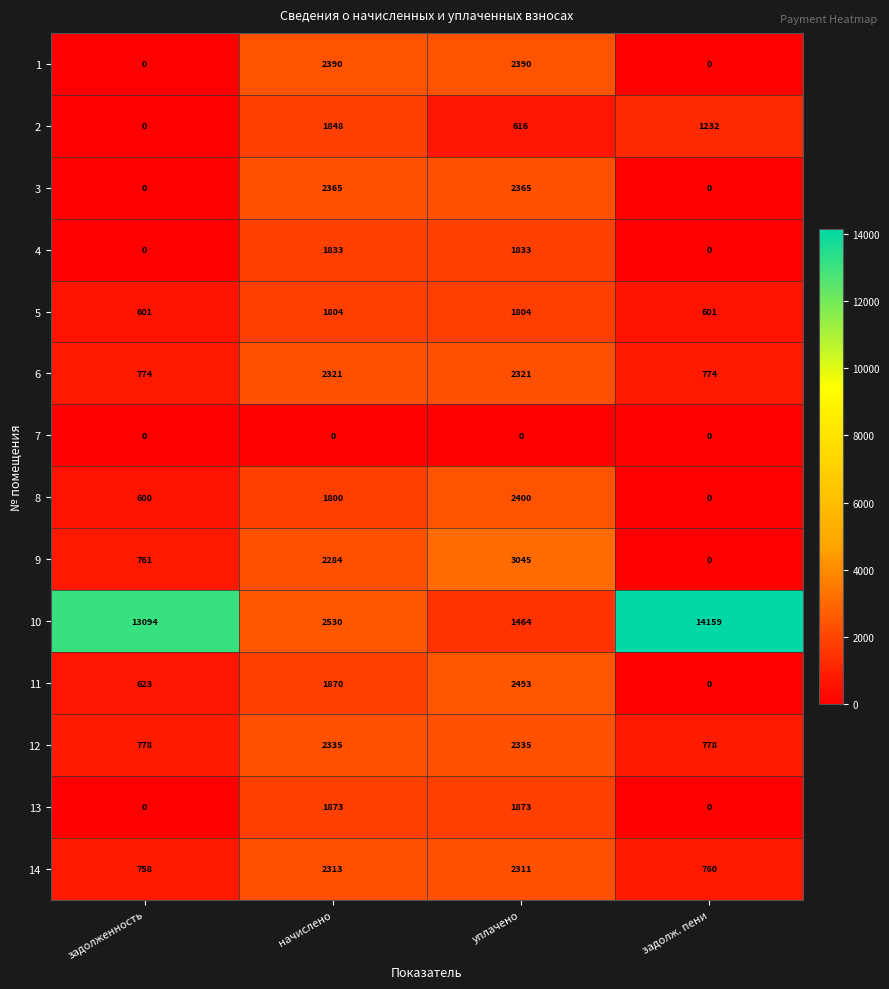

What is the difference between the highest and lowest values at уплачено?

3045